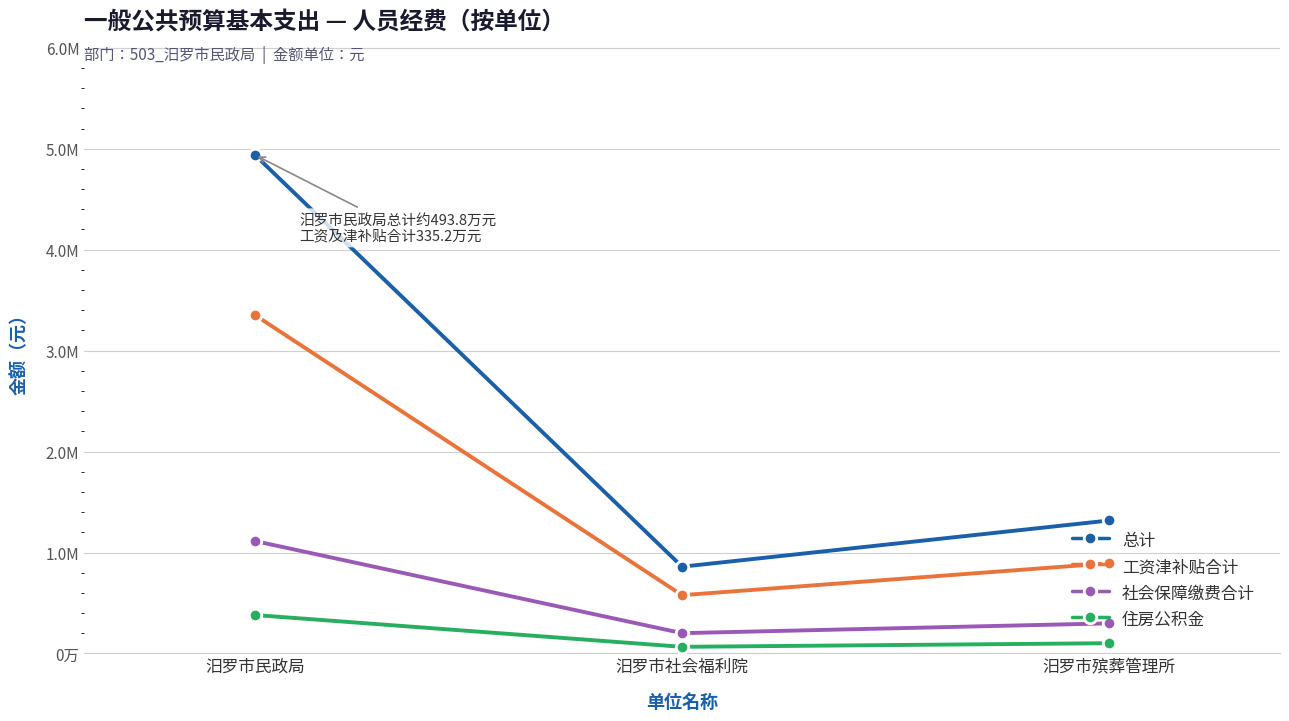

Reading left to right, what are all the values shown in this chart?

总计: 汨罗市民政局=4937758.4	汨罗市社会福利院=859725.4	汨罗市殡葬管理所=1317372.9
工资津补贴合计: 汨罗市民政局=3352179.0	汨罗市社会福利院=577407.0	汨罗市殡葬管理所=893893.0
社会保障缴费合计: 汨罗市民政局=1113809.5	汨罗市社会福利院=201242.1	汨罗市殡葬管理所=298465.8
住房公积金: 汨罗市民政局=380772.0	汨罗市社会福利院=65839.7	汨罗市殡葬管理所=101711.5